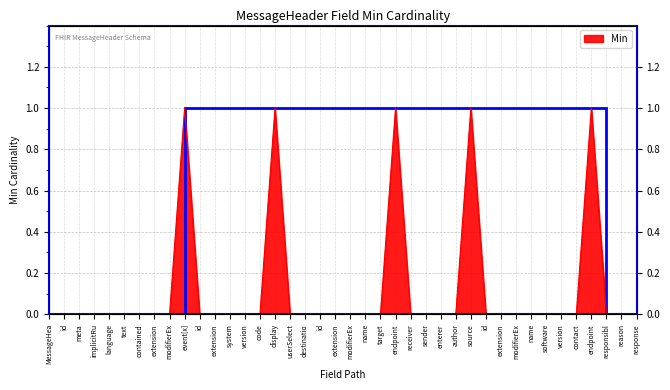

The chart shows a value of 1 at endpoint. True or false?

True